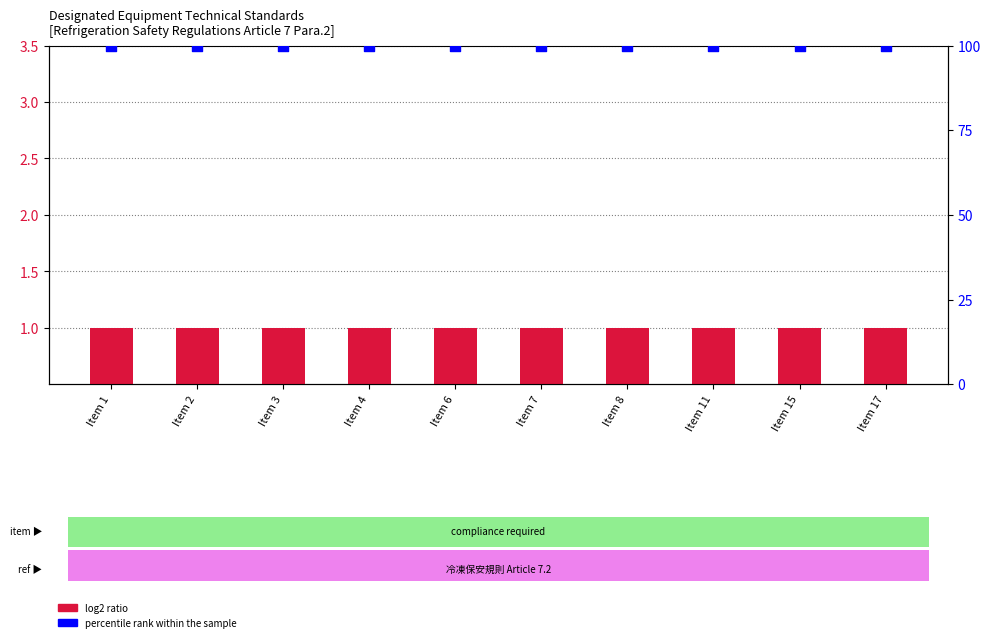

Which series reaches the minimum Y coordinate?

log2 ratio